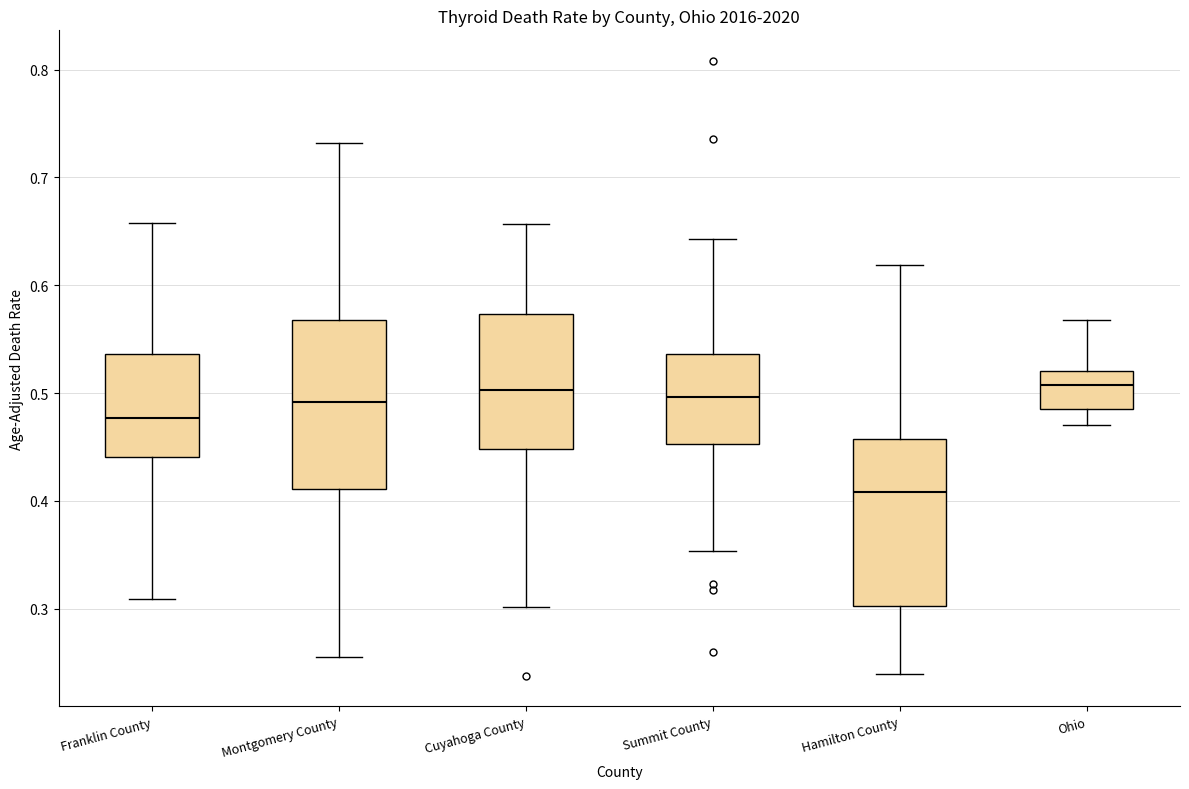

Reading left to right, transcribe this box plot: for each box, give where its median line is, the range the box spans, and where its two whiskers end, as read against the y-axis. The values are not printed on the chart, so give them approximately, as read against the axis.

Franklin County: median 0.48, box 0.44 to 0.54, whiskers 0.31 to 0.66
Montgomery County: median 0.49, box 0.41 to 0.57, whiskers 0.26 to 0.73
Cuyahoga County: median 0.50, box 0.45 to 0.57, whiskers 0.30 to 0.66
Summit County: median 0.50, box 0.45 to 0.54, whiskers 0.35 to 0.64
Hamilton County: median 0.41, box 0.30 to 0.46, whiskers 0.24 to 0.62
Ohio: median 0.51, box 0.49 to 0.52, whiskers 0.47 to 0.57